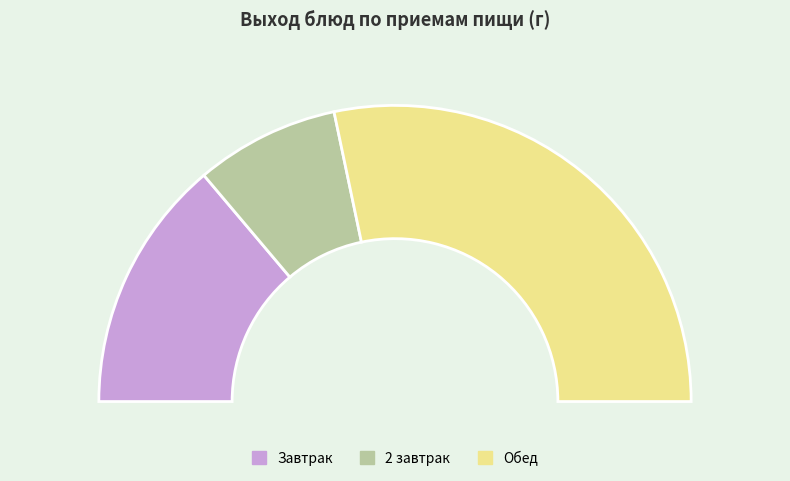

Which category has the smallest portion of the pie?

2 завтрак